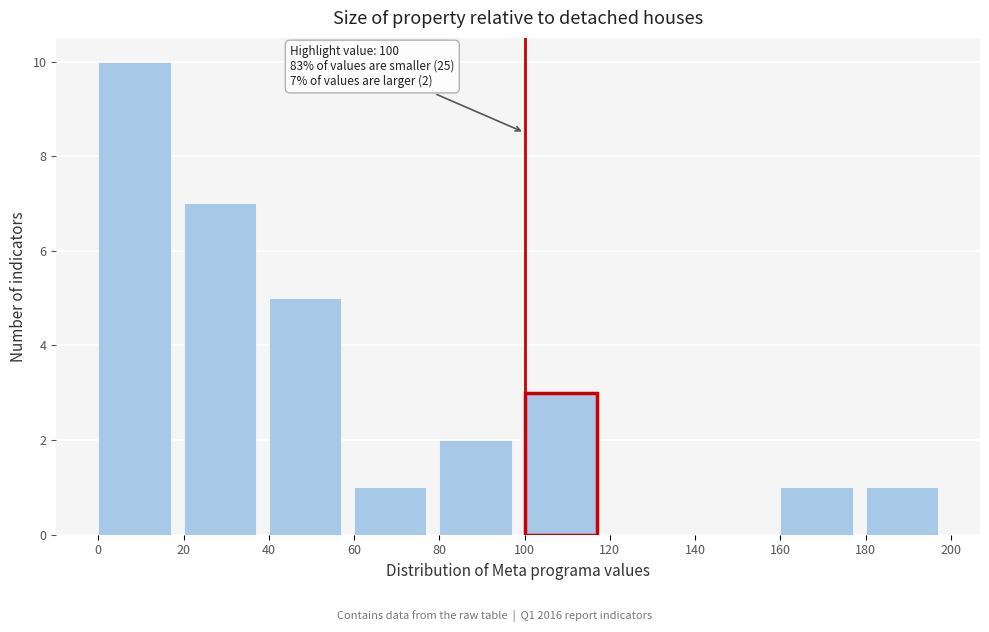

Over which range of the x-axis is the bar tallest?

0 to 20